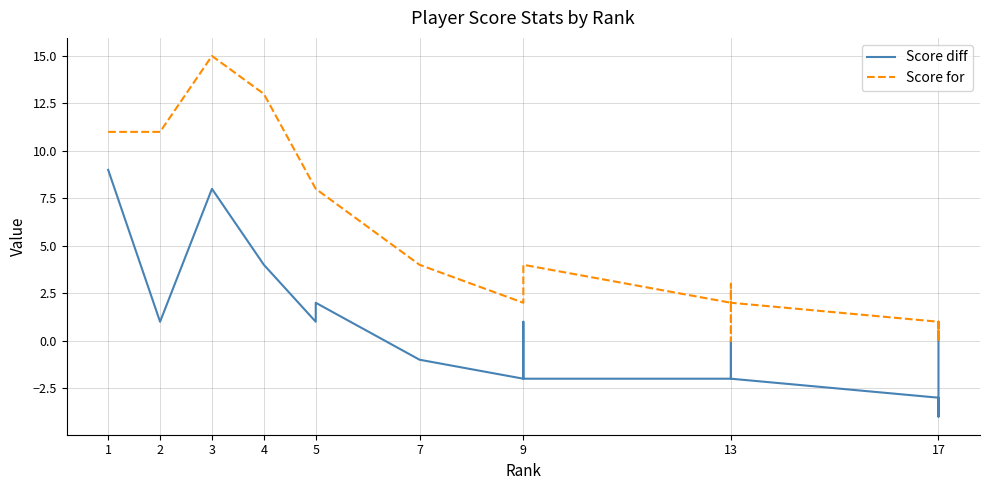

Is this an area chart (filled region under the line)?

No